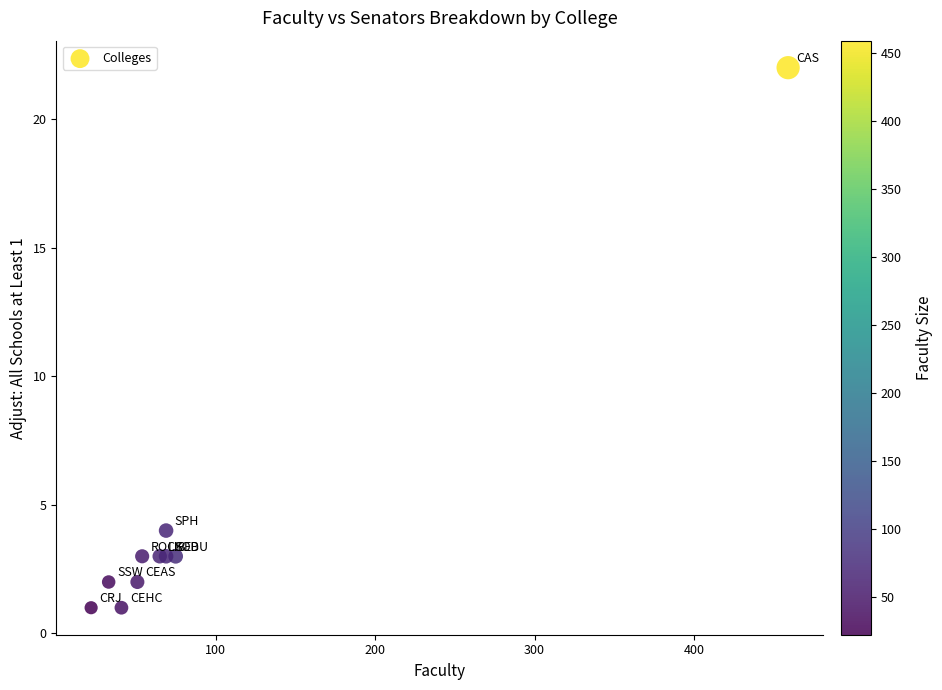

What Y value in the scatter plot is closest to 11?

4